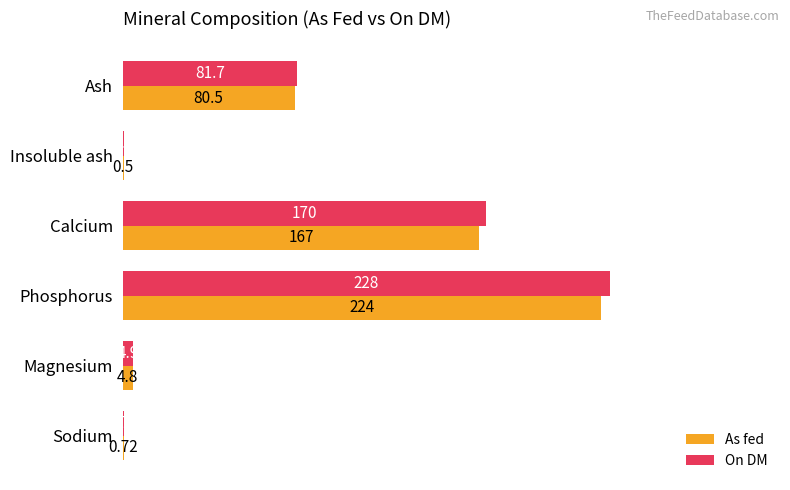

Which series changed the most between Ash and Calcium?

On DM